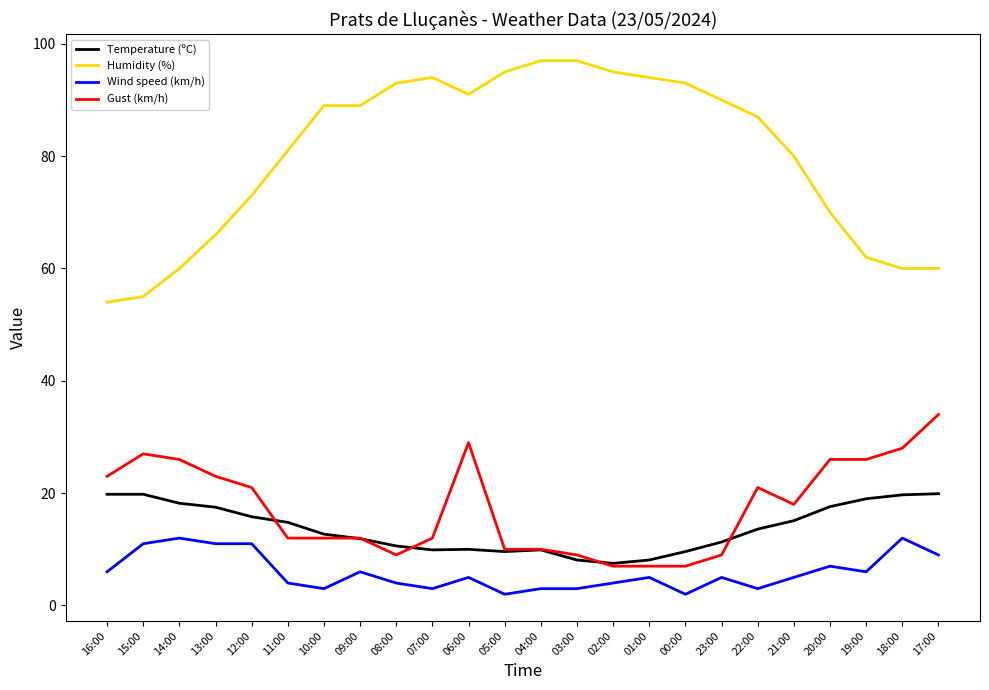

What is the smallest value displayed?

2.0